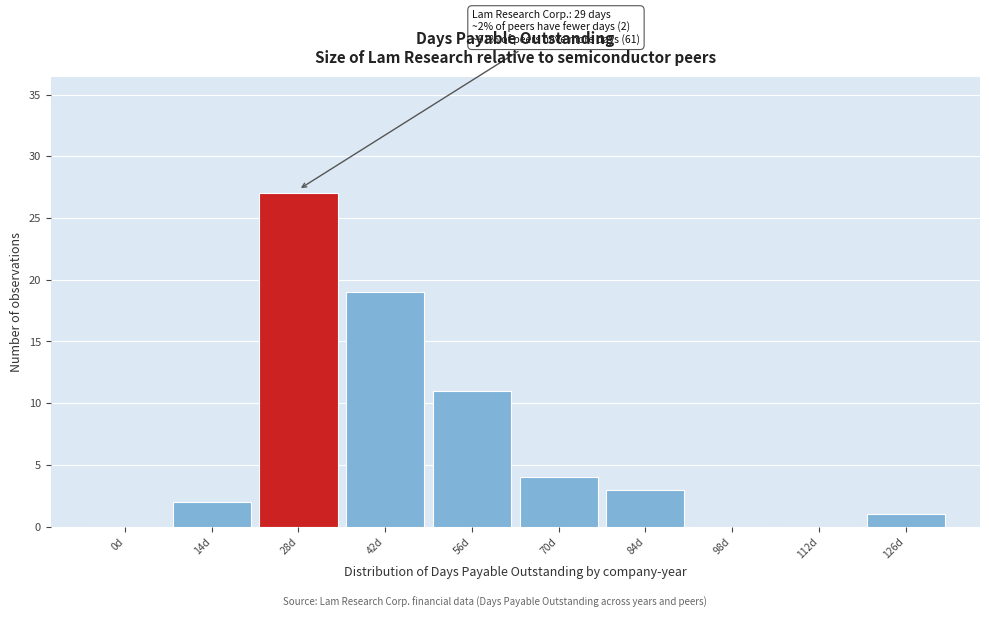

Reading left to right, extract all data points from this chart.

0d=0	14d=2	28d=27	42d=19	56d=11	70d=4	84d=3	98d=0	112d=0	126d=1